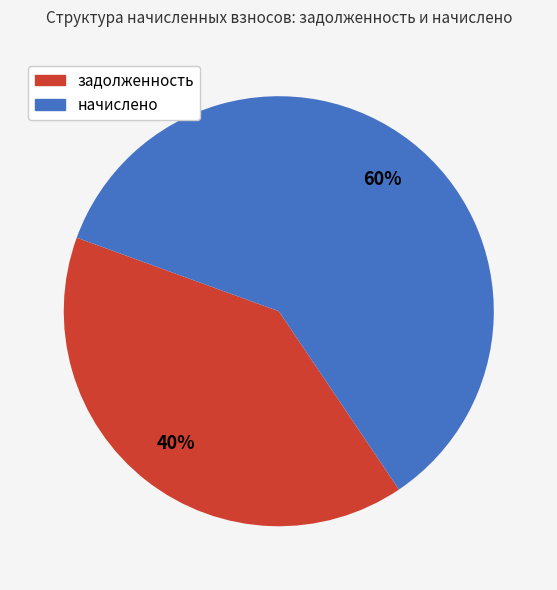

How many slices are in this pie chart?

2